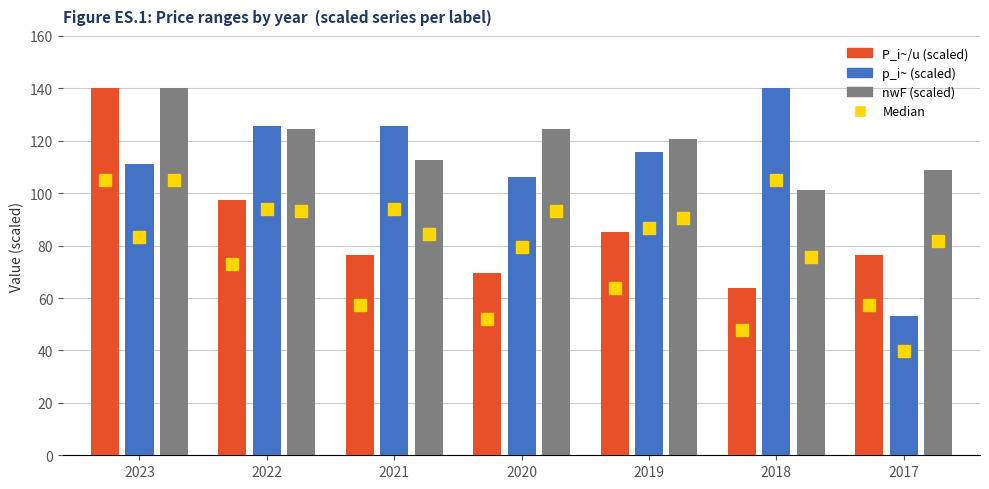

What is the value of the P_i~/u (scaled) bar at the 6th from the left?

63.7